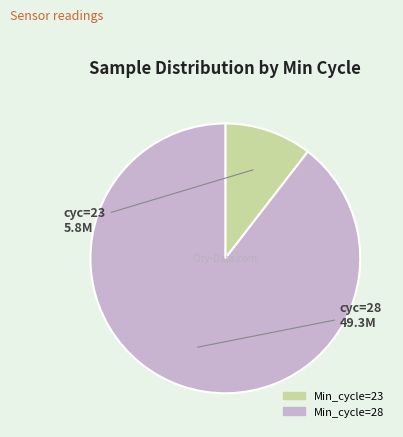

Is there any slice that represents more than half of the pie?

Yes